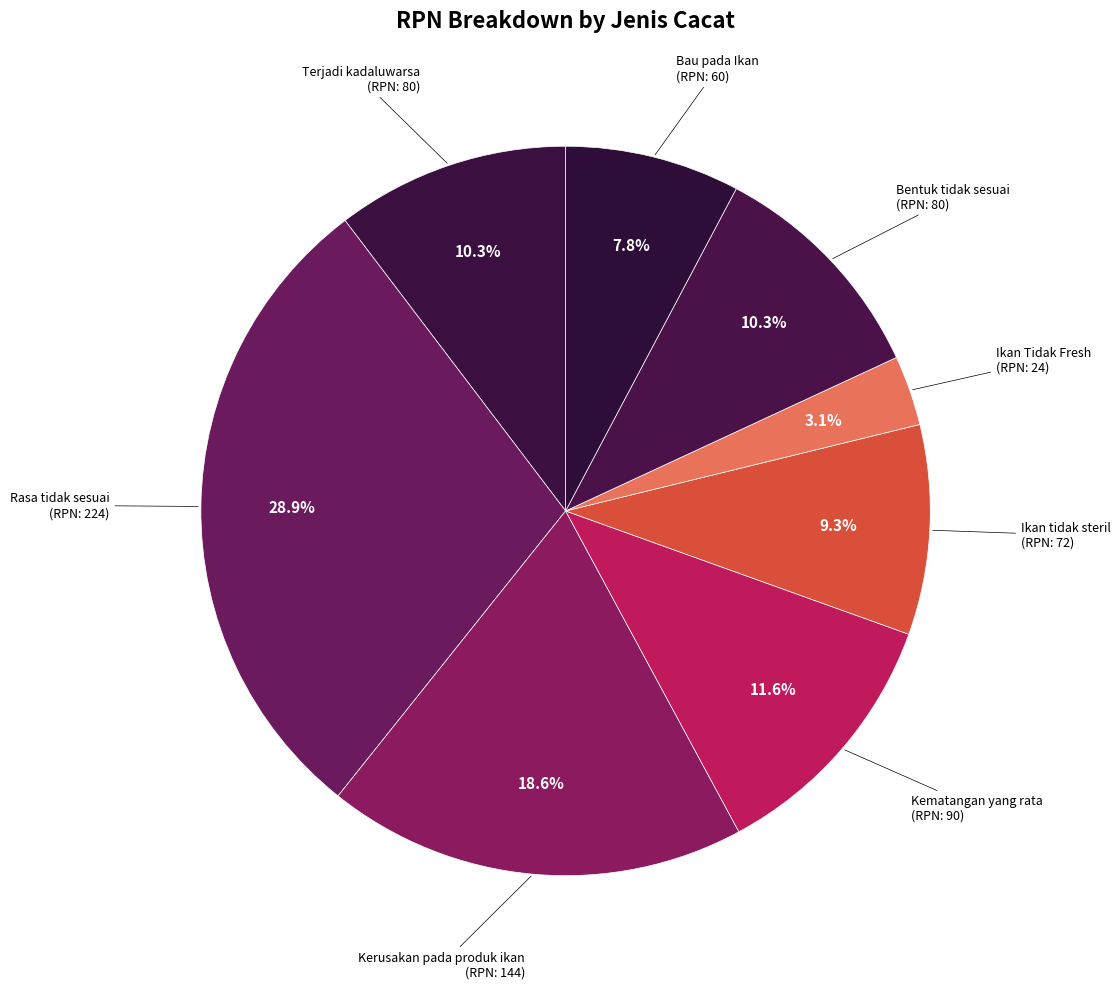

Count the number of slices in the pie.

8